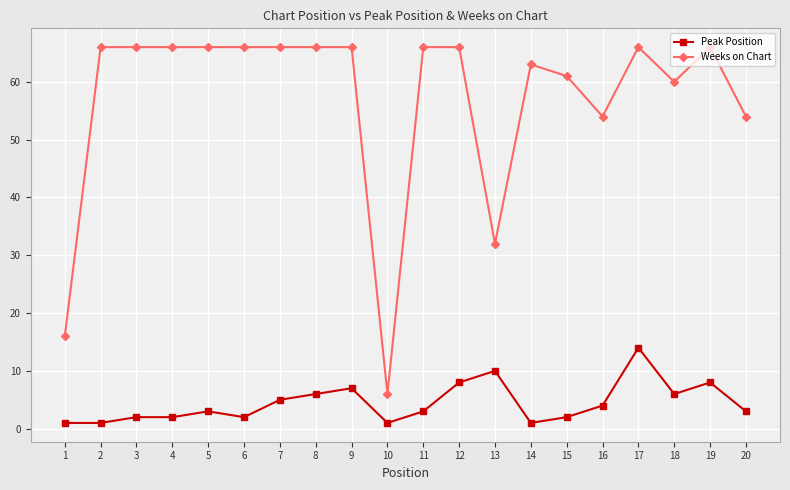

Where is Peak Position nearest to the value 7?

9